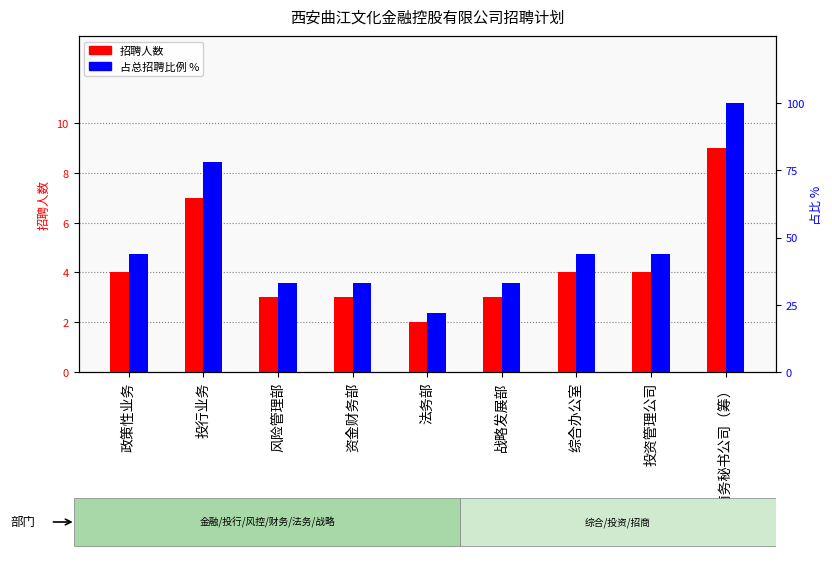

Does the chart contain any negative values?

No